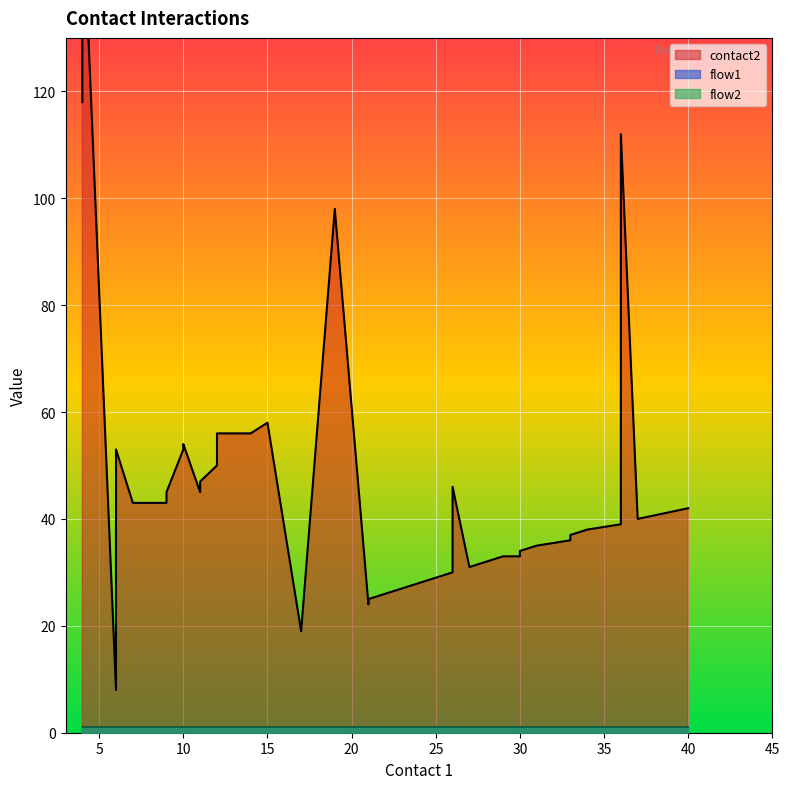

Is it true that contact2 equals 24 at 4?

False